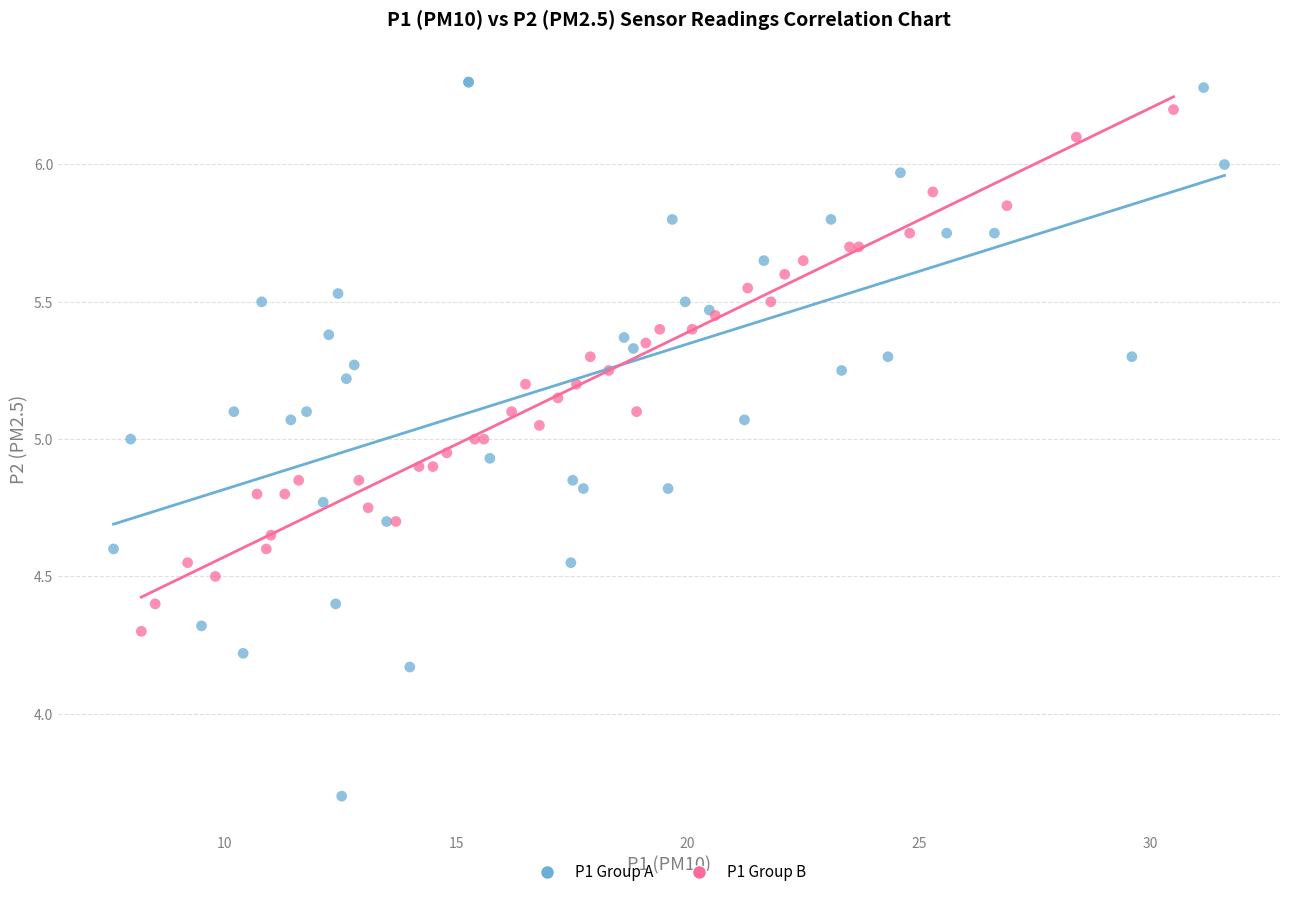

Which series has the largest Y range (max minus min)?

P1 Group A